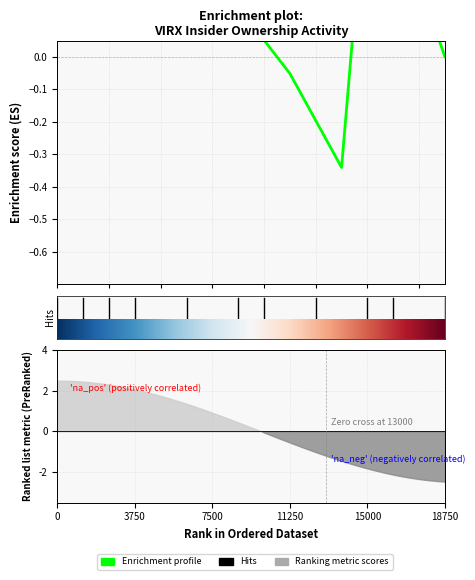

How many interior local valleys (lower than both neighbors) does the data have?

1